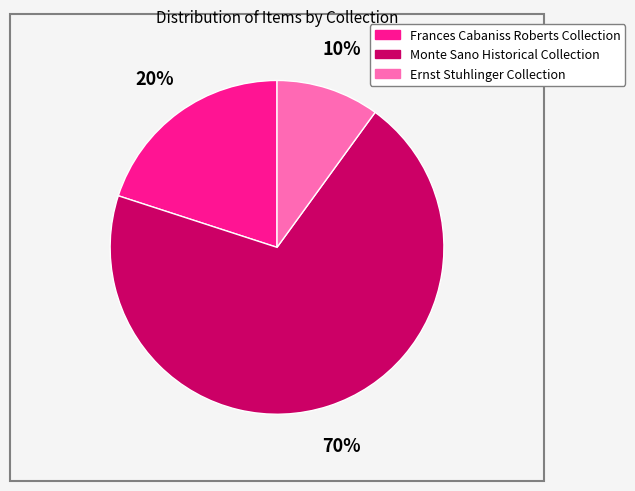

To the nearest percent, what is the average slice percentage?

33%